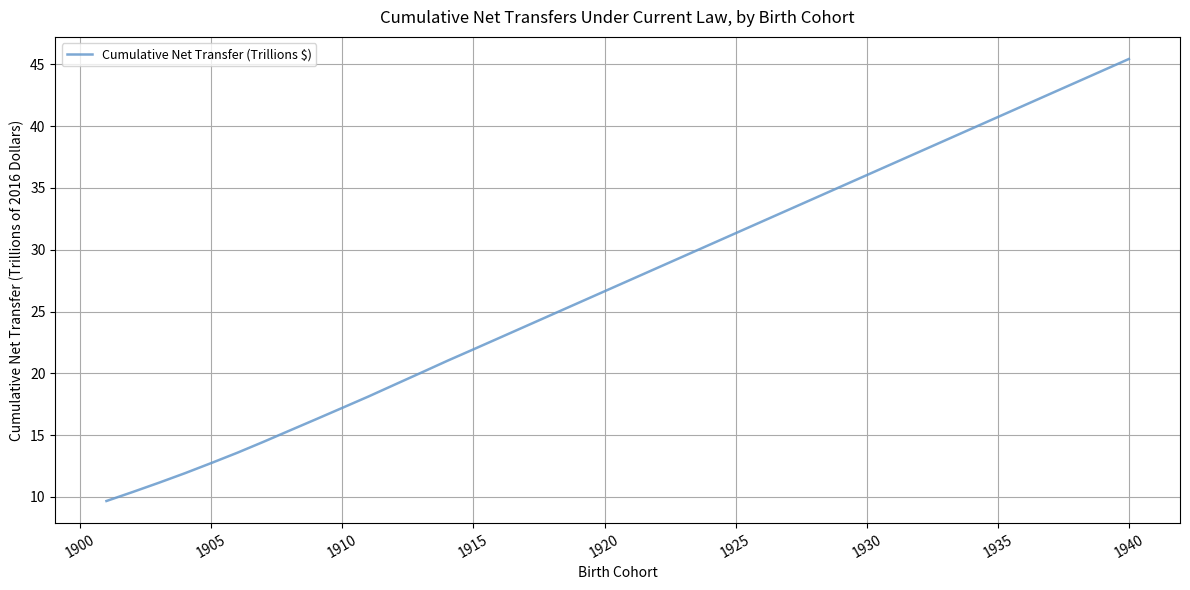

What is the greatest value displayed?

45.4